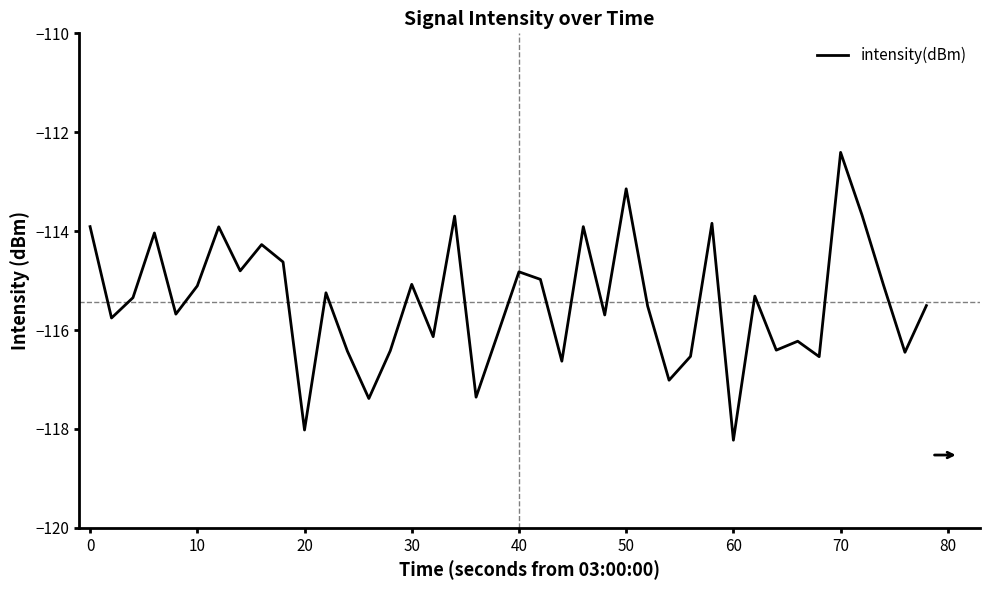

What is the smallest value displayed?

-118.2